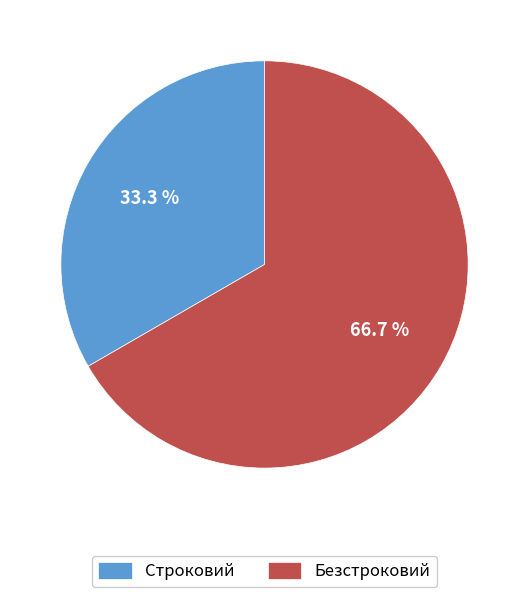

How much of the chart is everything except Безстроковий?

33.3%